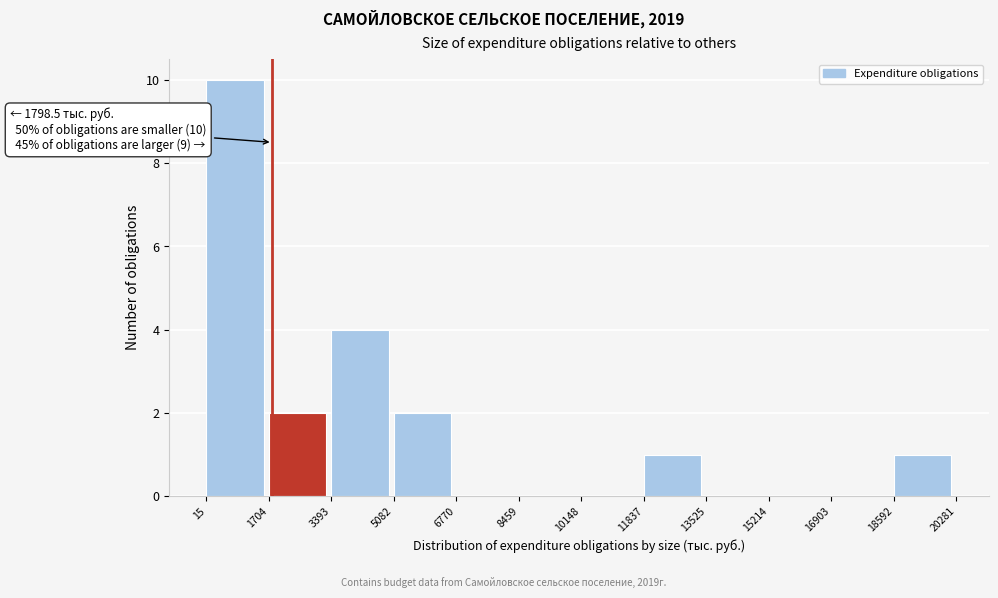

Over which range of the x-axis is the bar tallest?

15 to 1704